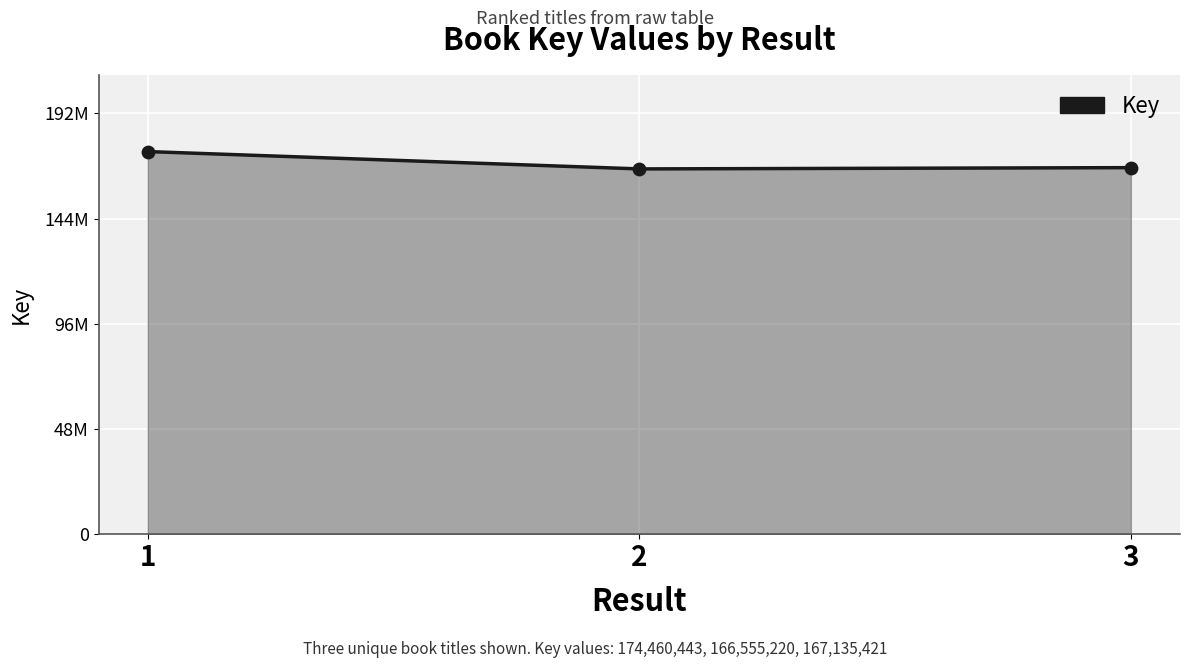

Which has a higher value, 1 or 2?

1